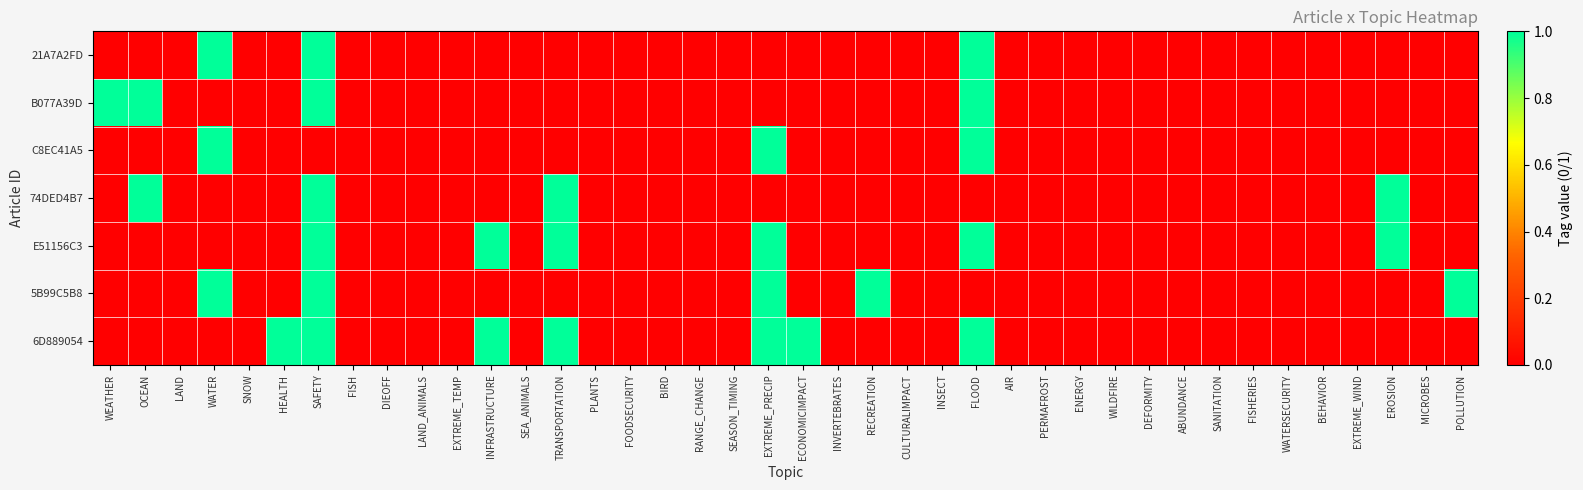

Which has a higher value, EROSION or WEATHER?

EROSION